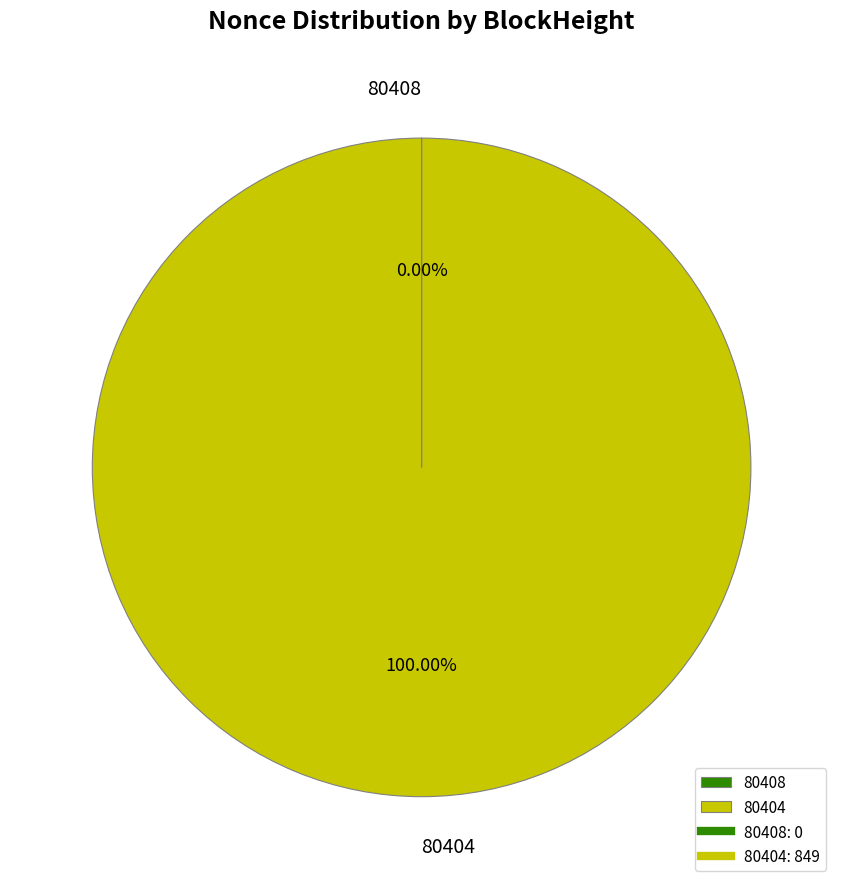

Does 80404 represent more than half of the total?

Yes